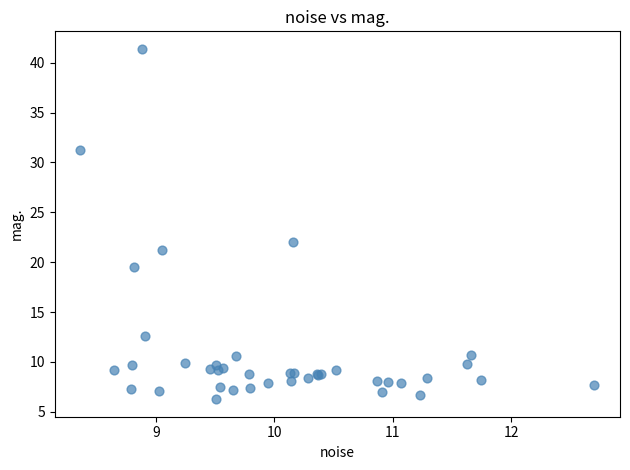

What Y value in the scatter plot is closest to 23?

22.0